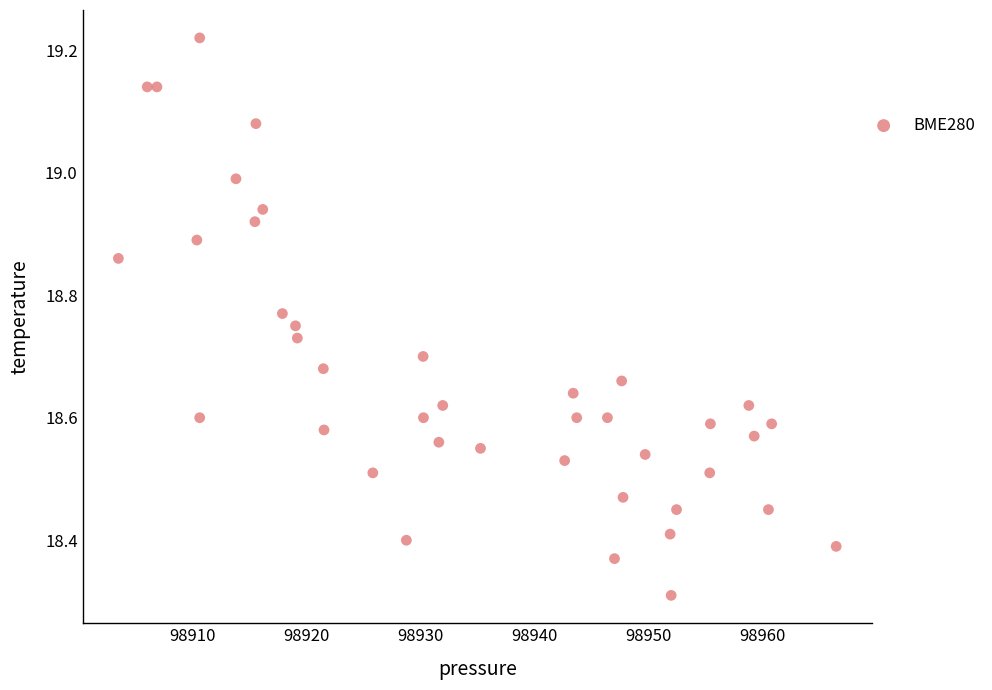

What Y value in the scatter plot is closest to 18?

18.3